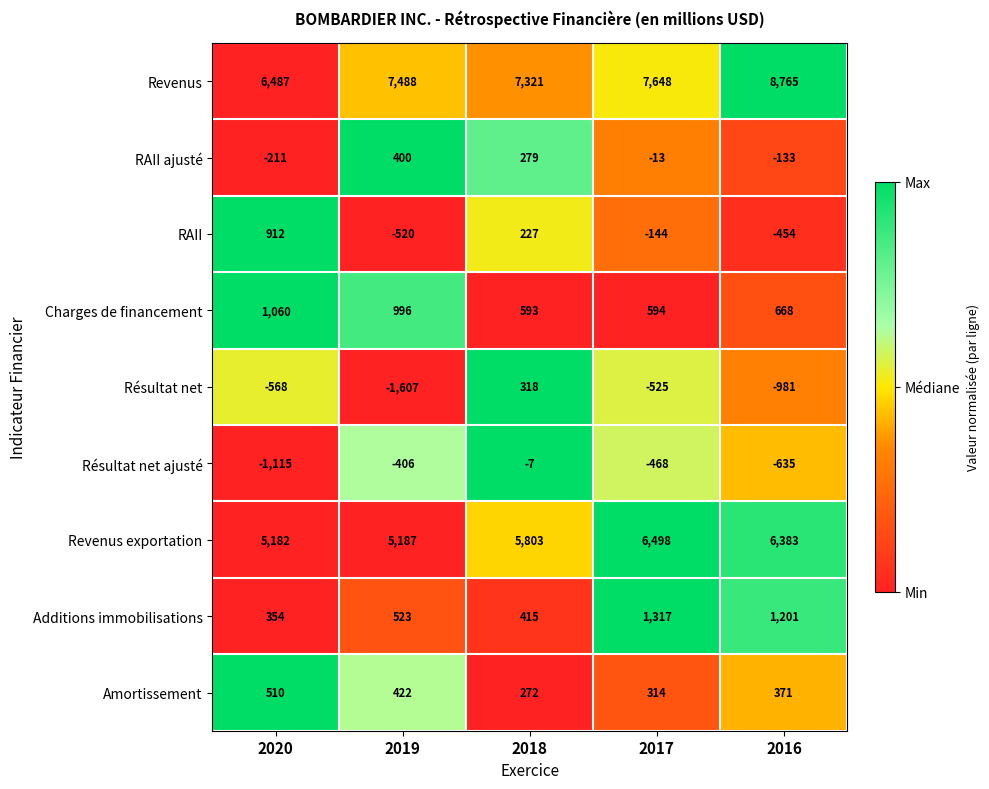

The Résultat net series shows -266 at 2020. True or false?

False